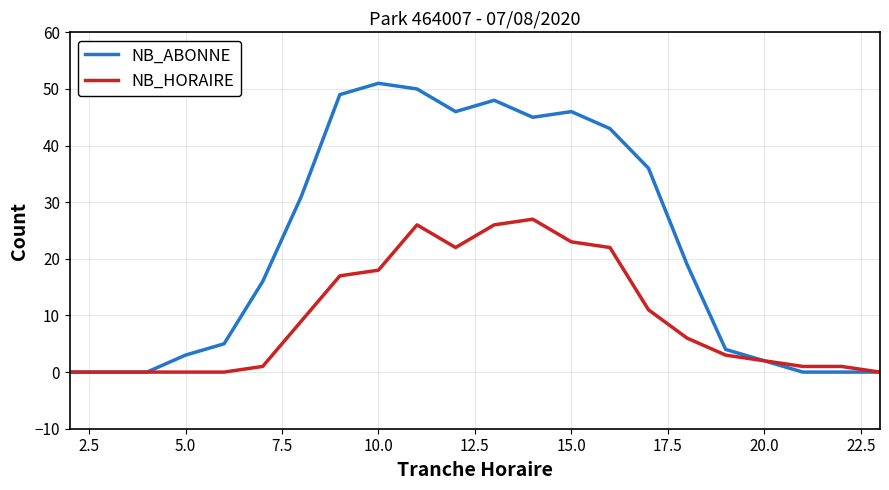

Which series has the largest range (max minus min)?

NB_ABONNE